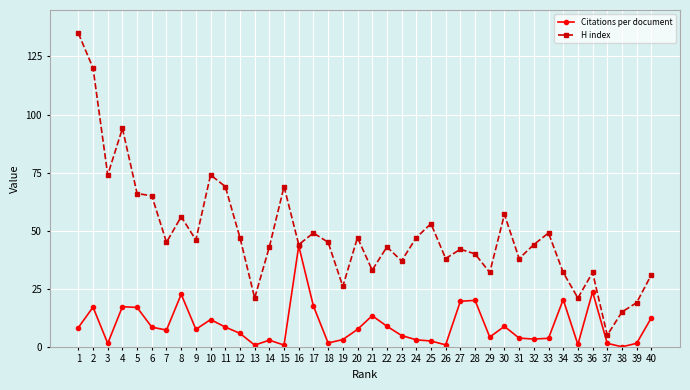

Which series changed the most between 10 and 26?

H index